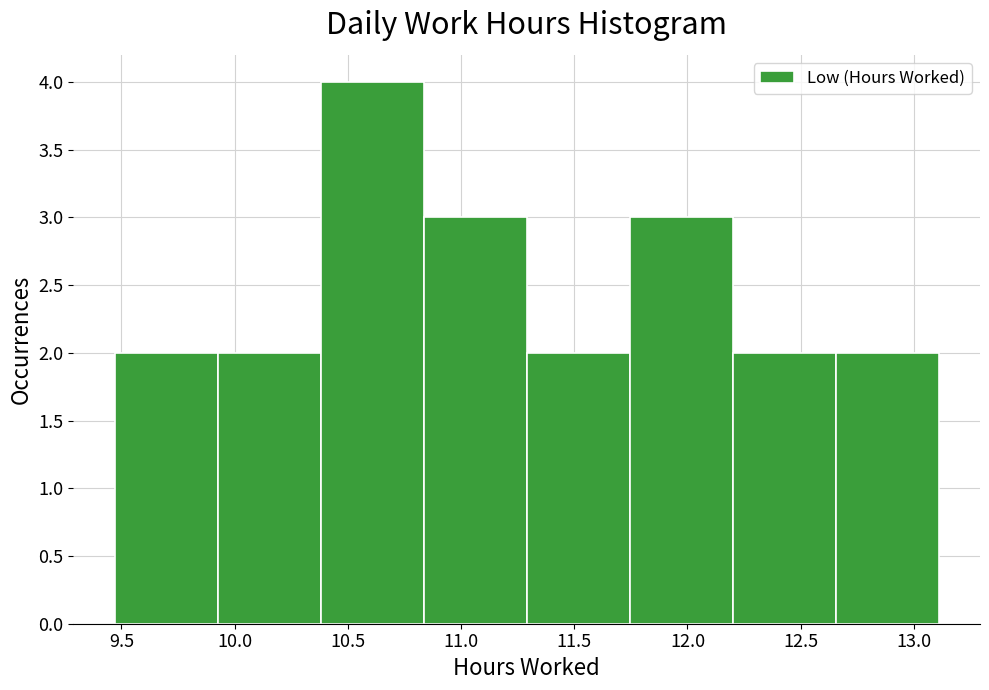

Over which range of the x-axis is the bar tallest?

10.380 to 10.835